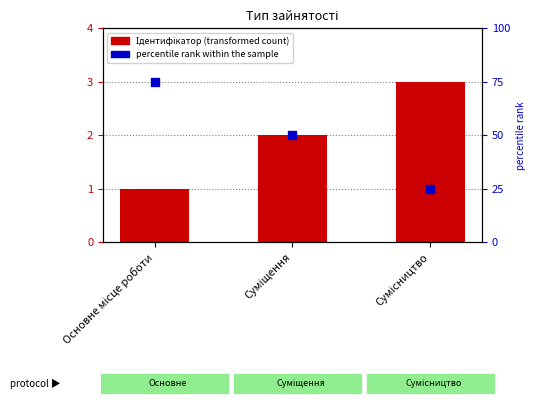

At which category is the sum across all series the highest?

Основне місце роботи